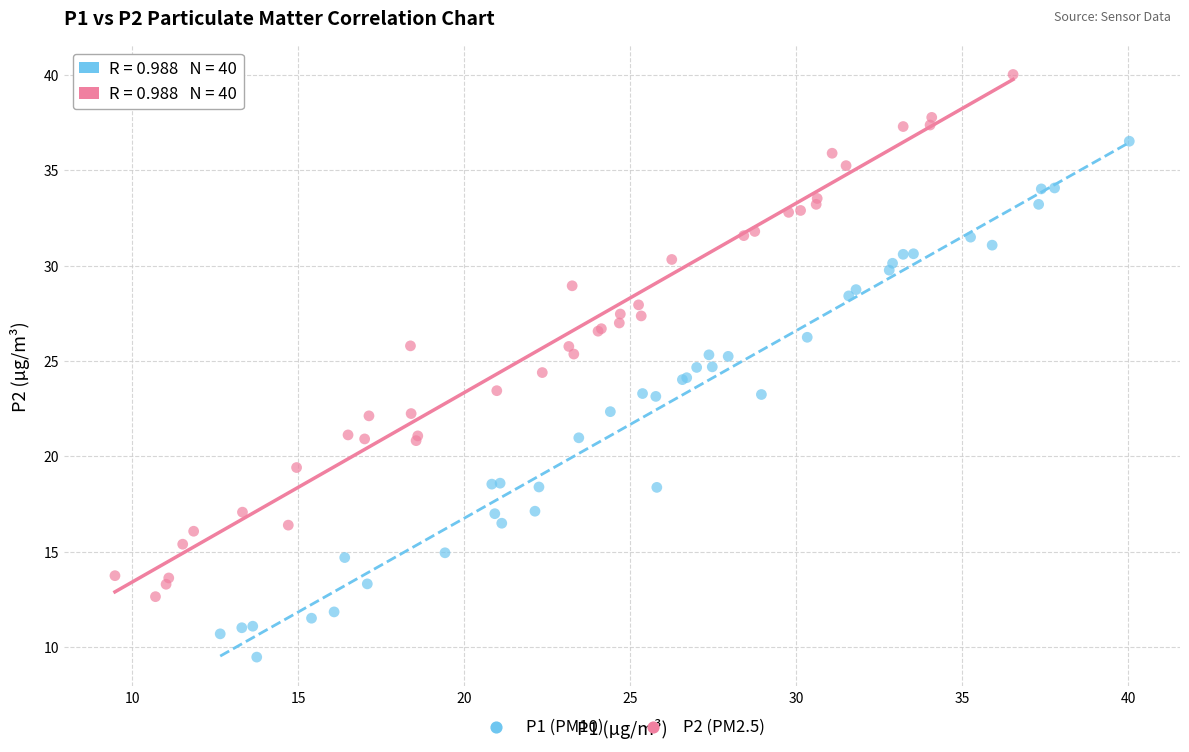

What are all the series names shown in the legend?

P1 (PM10), P2 (PM2.5)